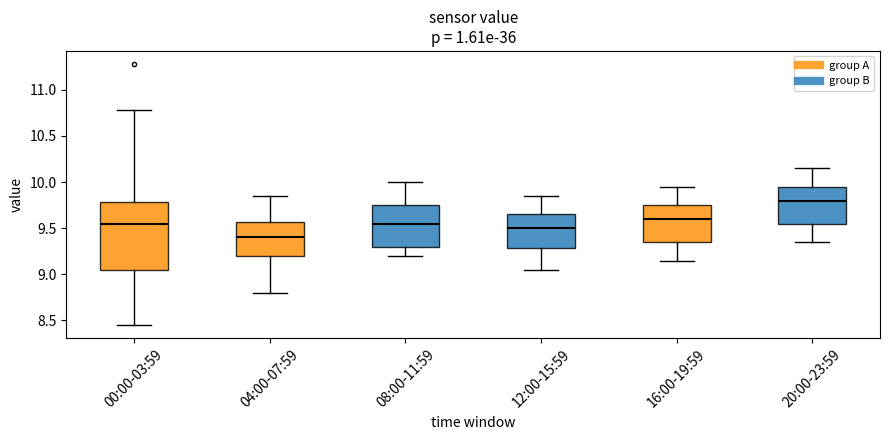

Reading left to right, read every box against the y-axis: the position of its median line, the range the box covers, and the ends of its whiskers. The values are not printed on the chart, so give them approximately, as read against the axis.

00:00-03:59: median 9.55, box 9.05 to 9.80, whiskers 8.45 to 10.80
04:00-07:59: median 9.40, box 9.20 to 9.55, whiskers 8.80 to 9.85
08:00-11:59: median 9.55, box 9.30 to 9.75, whiskers 9.20 to 10.00
12:00-15:59: median 9.50, box 9.30 to 9.65, whiskers 9.05 to 9.85
16:00-19:59: median 9.60, box 9.35 to 9.75, whiskers 9.15 to 9.95
20:00-23:59: median 9.80, box 9.55 to 9.95, whiskers 9.35 to 10.15